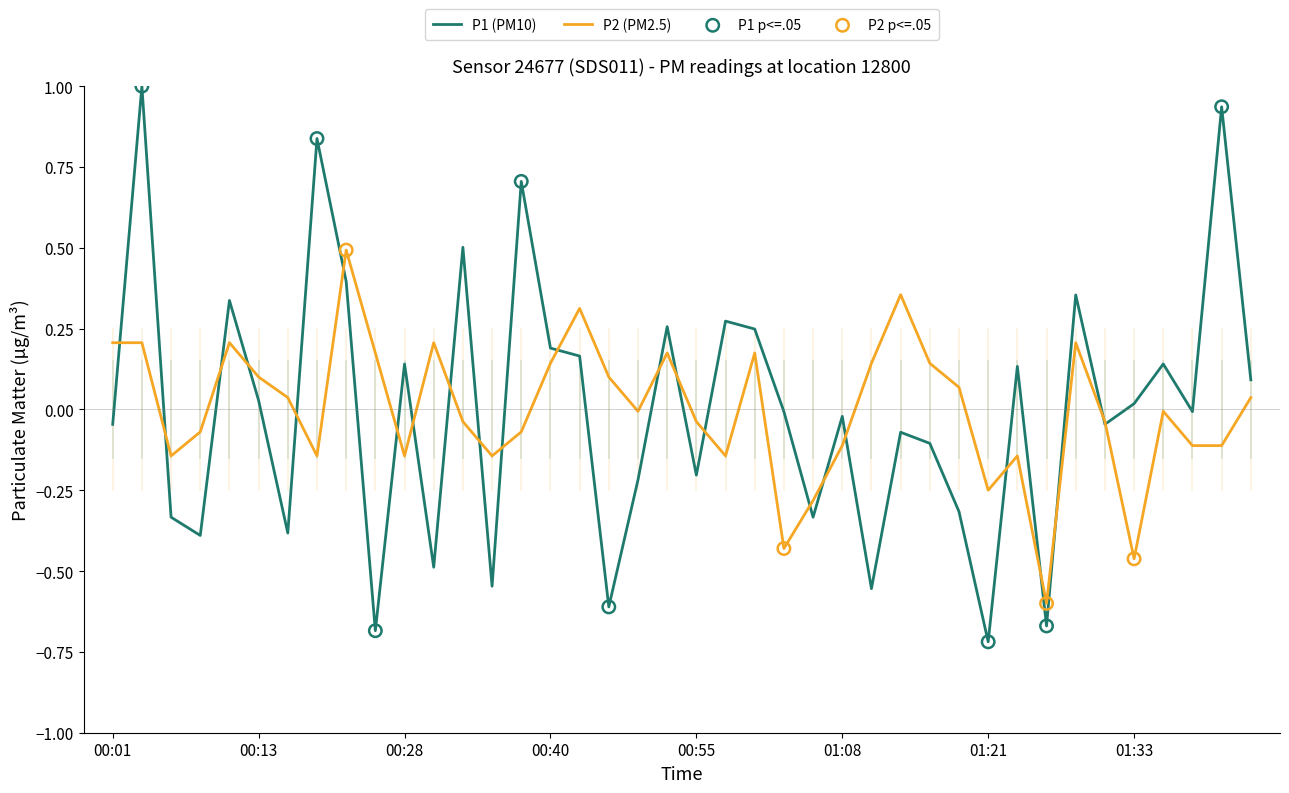

List the series in order of their peak value, lowest first.

P2 (PM2.5), P1 (PM10)